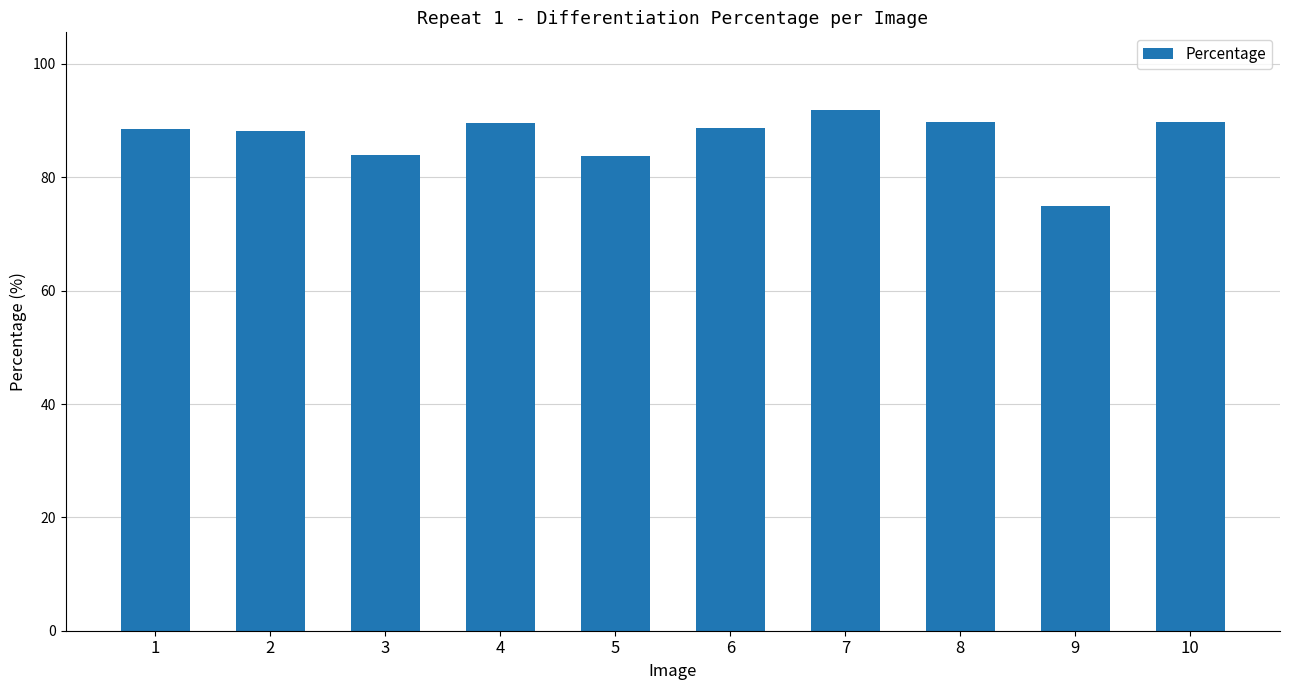

Is it true that the value at 1 is 153.3?

False